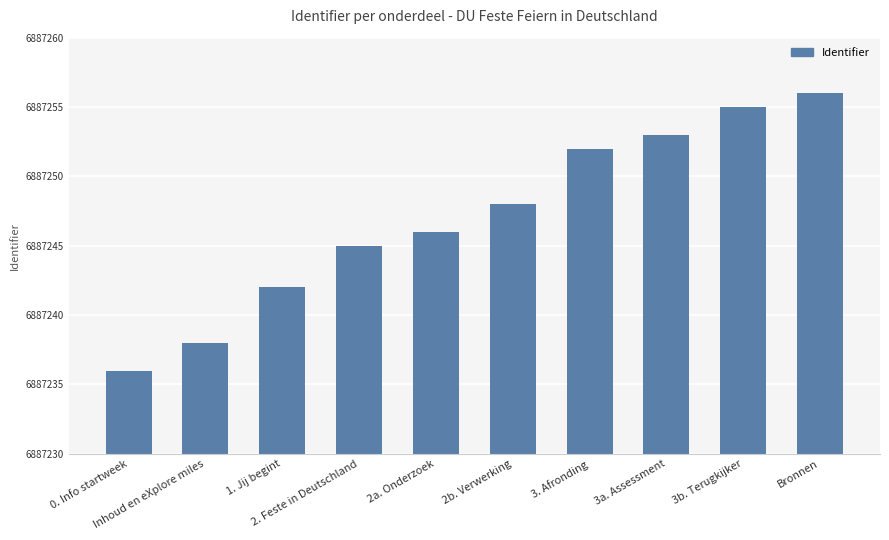

What is the difference between the maximum and minimum values?

20